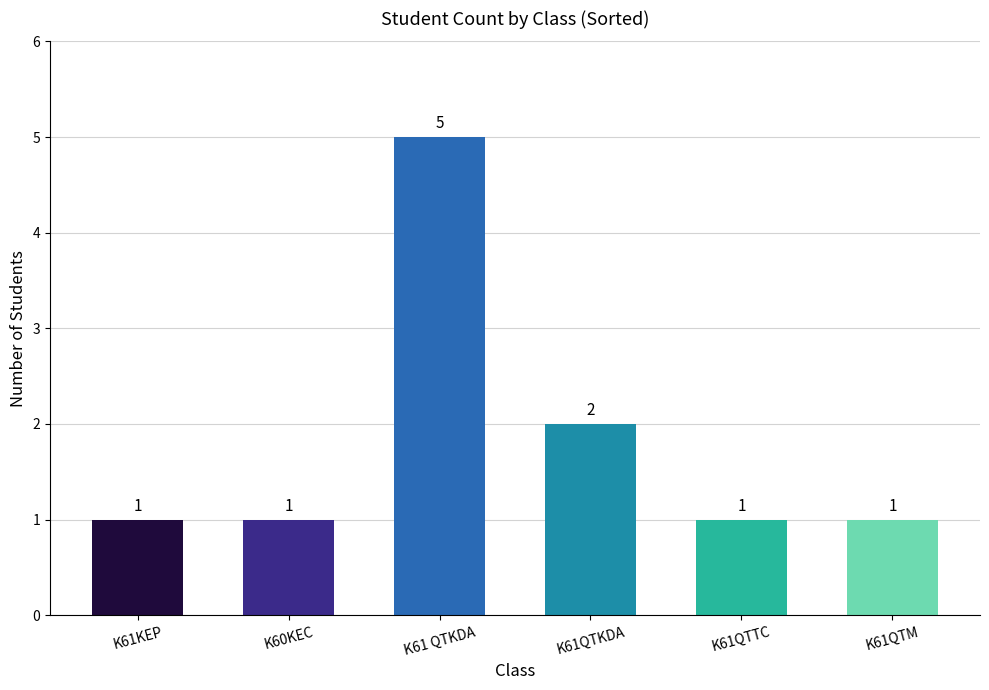

At which label is the value closest to 3?

K61QTKDA